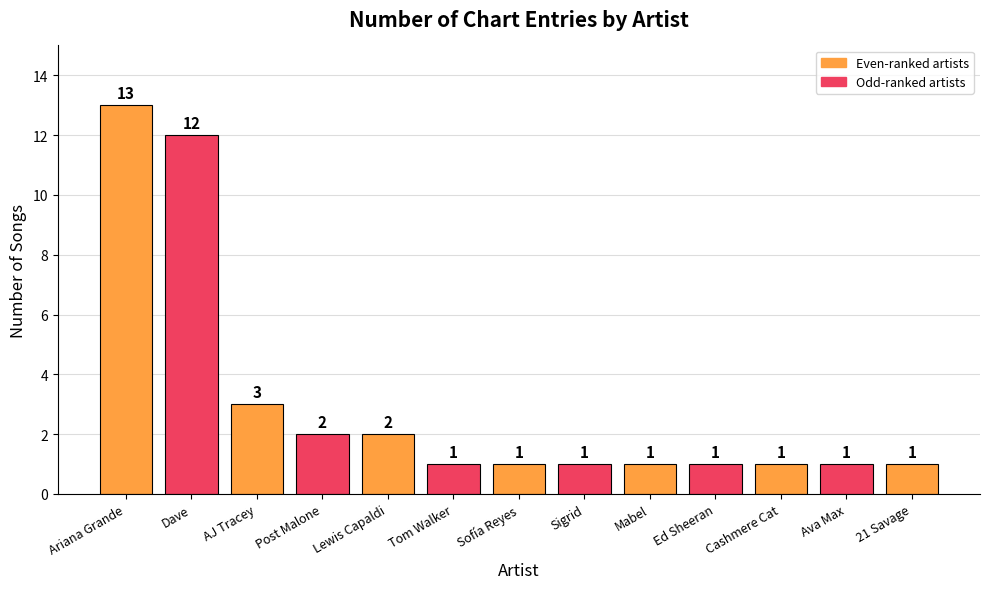

The value at Lewis Capaldi is 0. True or false?

False